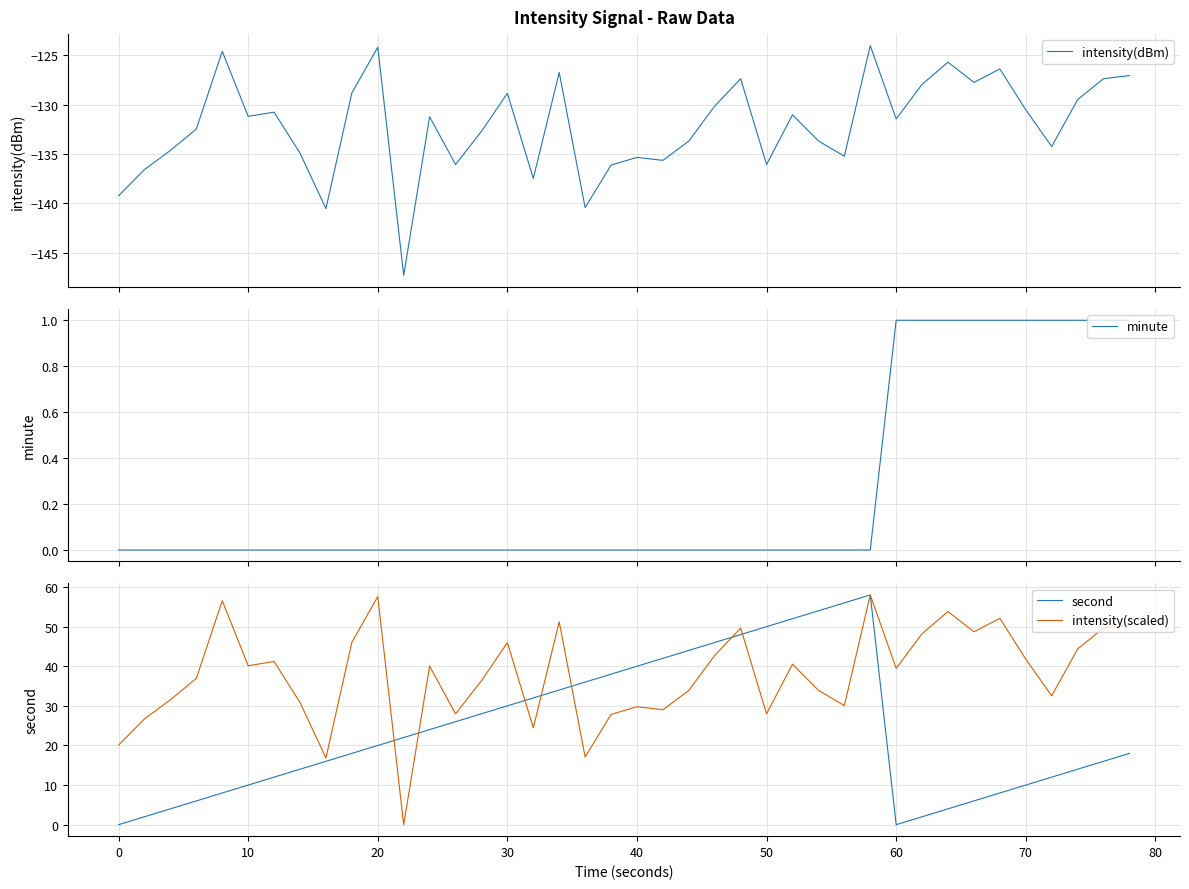

Reading right to left, extract all data points from this chart.

intensity(dBm): -127.1	-127.4	-129.5	-134.2	-130.5	-126.4	-127.7	-125.7	-127.9	-131.5	-124.0	-135.2	-133.7	-131.0	-136.1	-127.4	-130.1	-133.7	-135.6	-135.3	-136.1	-140.4	-126.7	-137.5	-128.9	-132.7	-136.1	-131.2	-147.3	-124.2	-128.8	-140.5	-134.9	-130.8	-131.2	-124.6	-132.5	-134.6	-136.6	-139.2
minute: 1.0	1.0	1.0	1.0	1.0	1.0	1.0	1.0	1.0	1.0	0.0	0.0	0.0	0.0	0.0	0.0	0.0	0.0	0.0	0.0	0.0	0.0	0.0	0.0	0.0	0.0	0.0	0.0	0.0	0.0	0.0	0.0	0.0	0.0	0.0	0.0	0.0	0.0	0.0	0.0
second: 18.0	16.0	14.0	12.0	10.0	8.0	6.0	4.0	2.0	0.0	58.0	56.0	54.0	52.0	50.0	48.0	46.0	44.0	42.0	40.0	38.0	36.0	34.0	32.0	30.0	28.0	26.0	24.0	22.0	20.0	18.0	16.0	14.0	12.0	10.0	8.0	6.0	4.0	2.0	0.0
intensity(scaled): 50.4	49.7	44.4	32.5	41.8	52.1	48.7	53.8	48.2	39.5	58.0	30.1	33.9	40.5	28.0	49.6	42.7	33.9	29.0	29.8	27.8	17.1	51.2	24.5	45.9	36.3	28.0	40.0	0.0	57.6	46.1	16.9	30.8	41.2	40.1	56.5	36.9	31.5	26.7	20.1